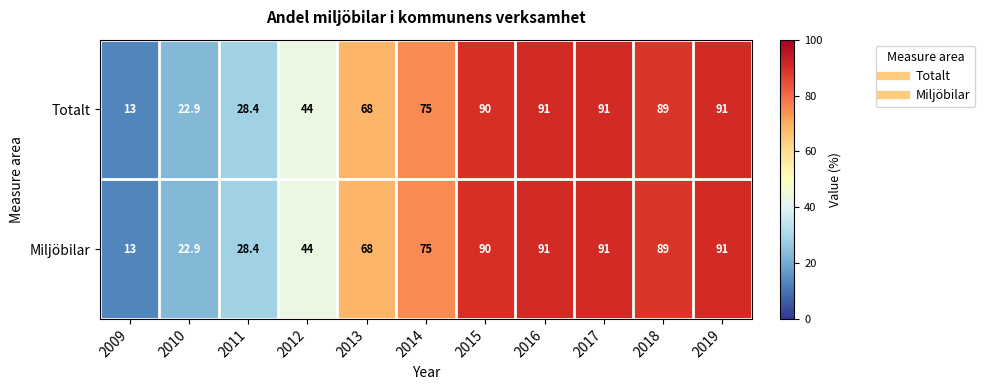

Where is Miljöbilar nearest to the value 52?

2012